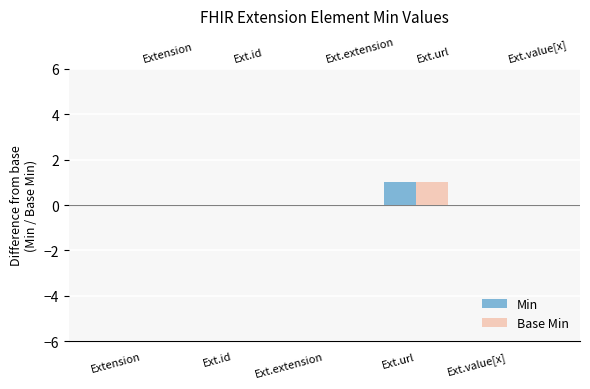

Reading left to right, extract all data points from this chart.

Min: Extension=0	Ext.id=0	Ext.extension=0	Ext.url=1	Ext.value[x]=0
Base Min: Extension=0	Ext.id=0	Ext.extension=0	Ext.url=1	Ext.value[x]=0